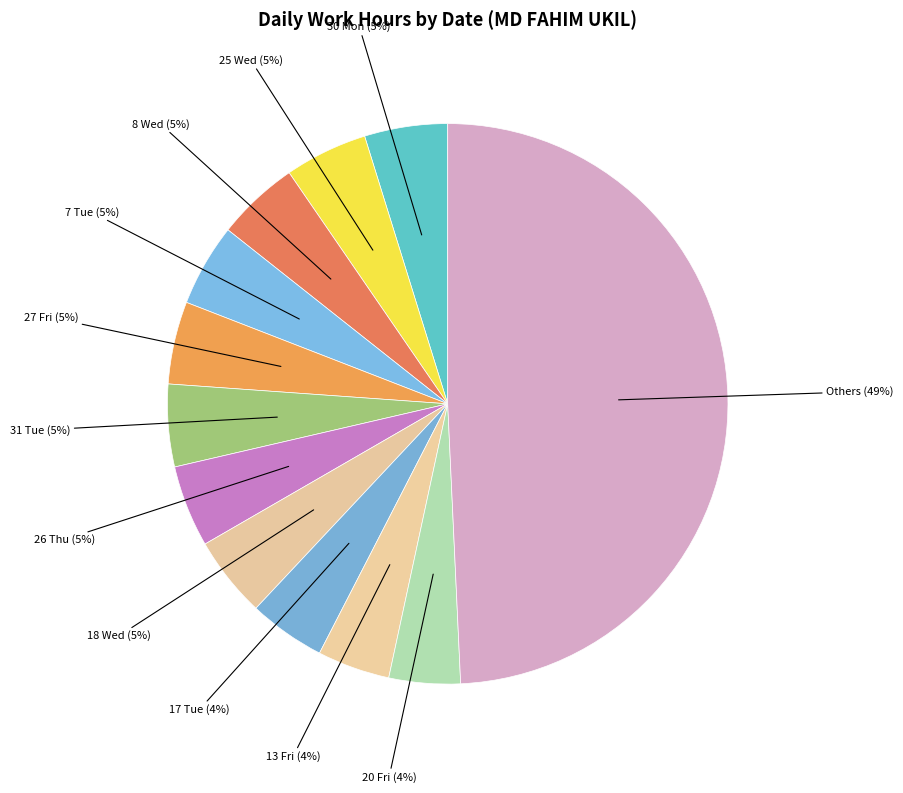

To the nearest percent, what is the average slice percentage?

8%